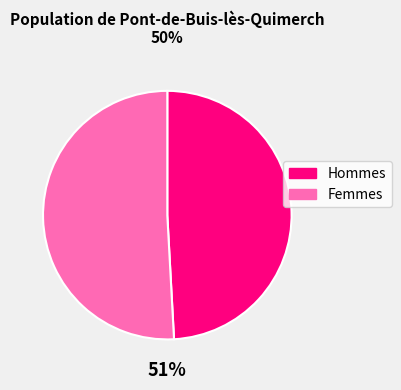

How many slices are in this pie chart?

2